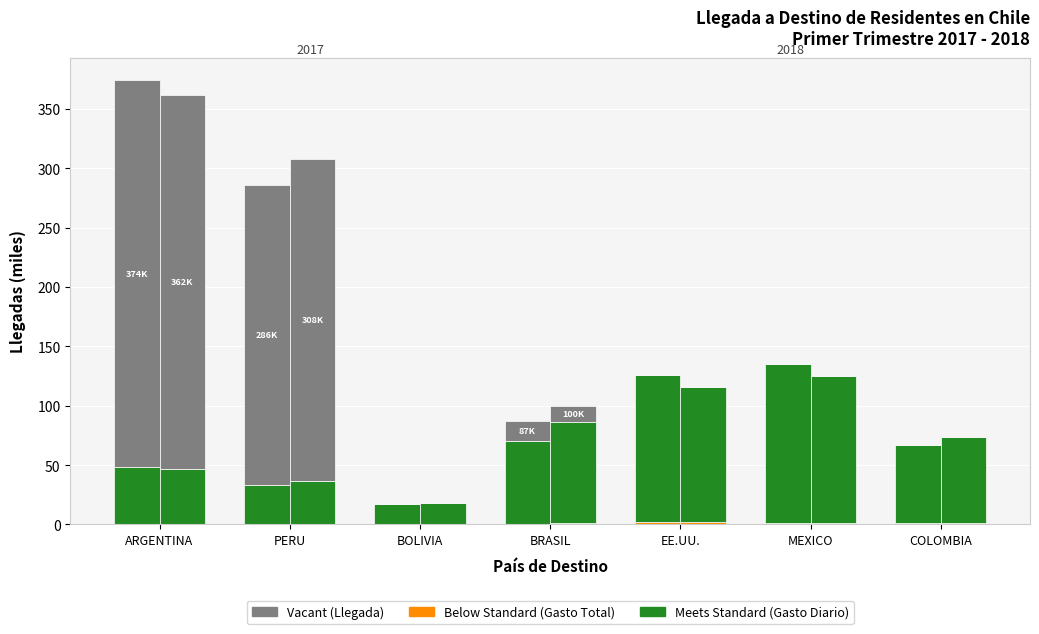

What is the spread (max minus min) of values at COLOMBIA?

66.2